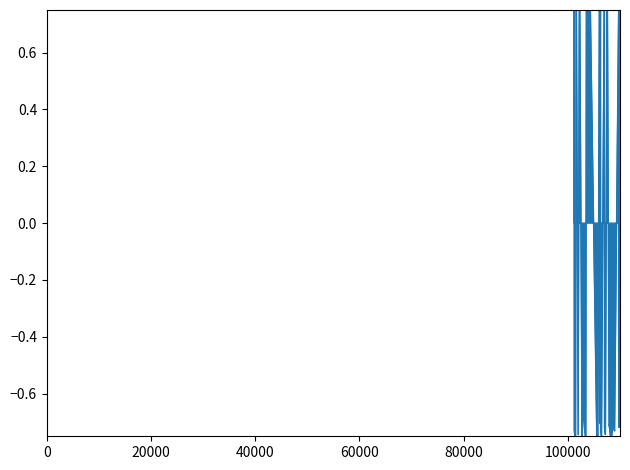

What is the maximum value shown in the chart?

1.0